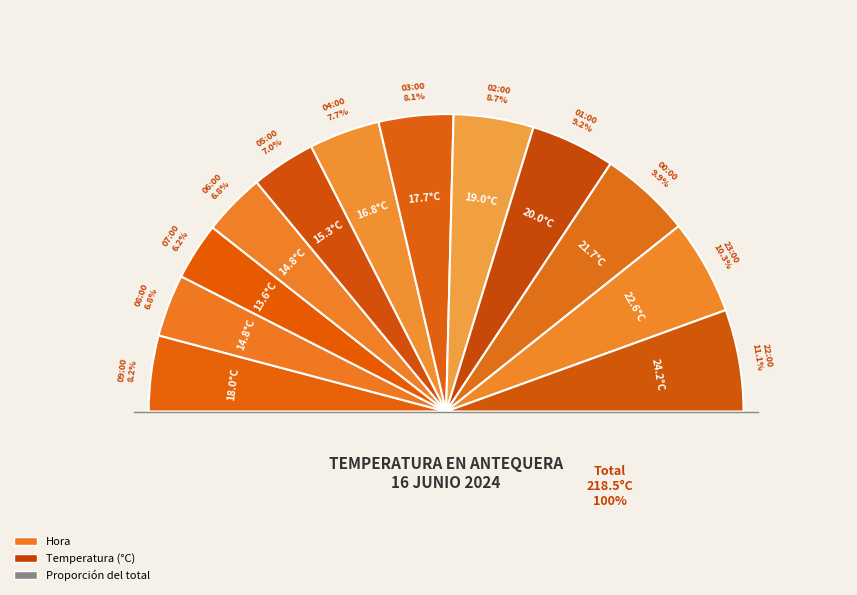

Is it true that 00:00 is 10% of the pie?

True